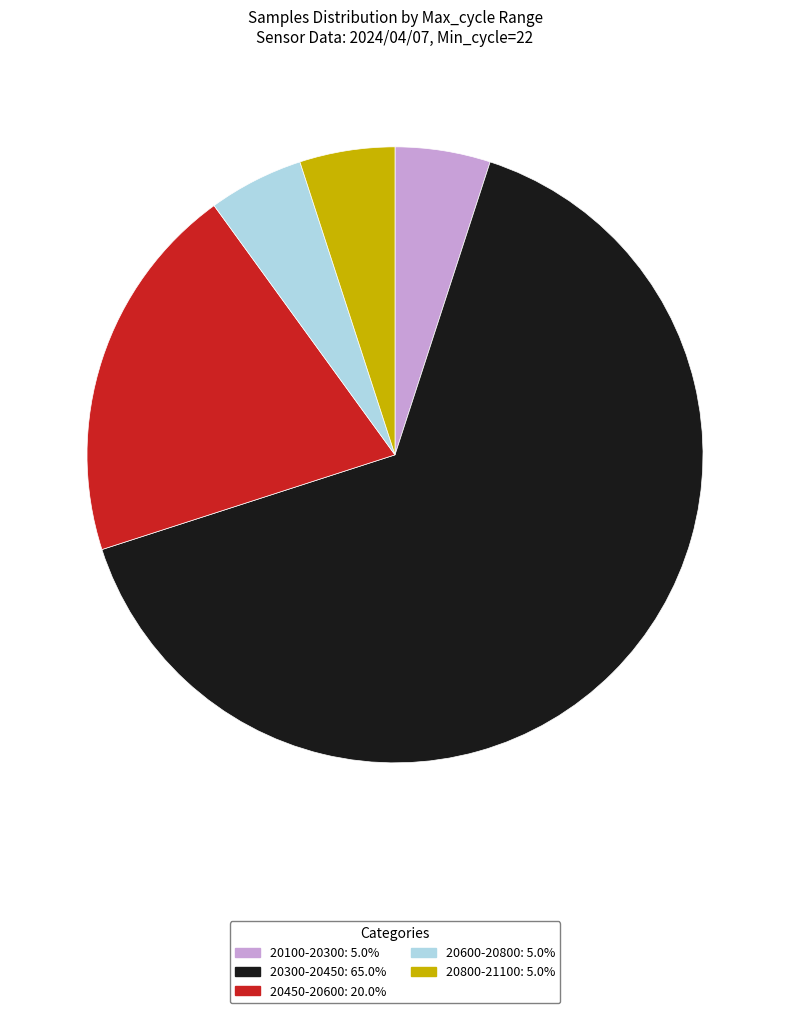

Is the sum of 20800-21100: 5.0% and 20100-20300: 5.0% greater than half?

No